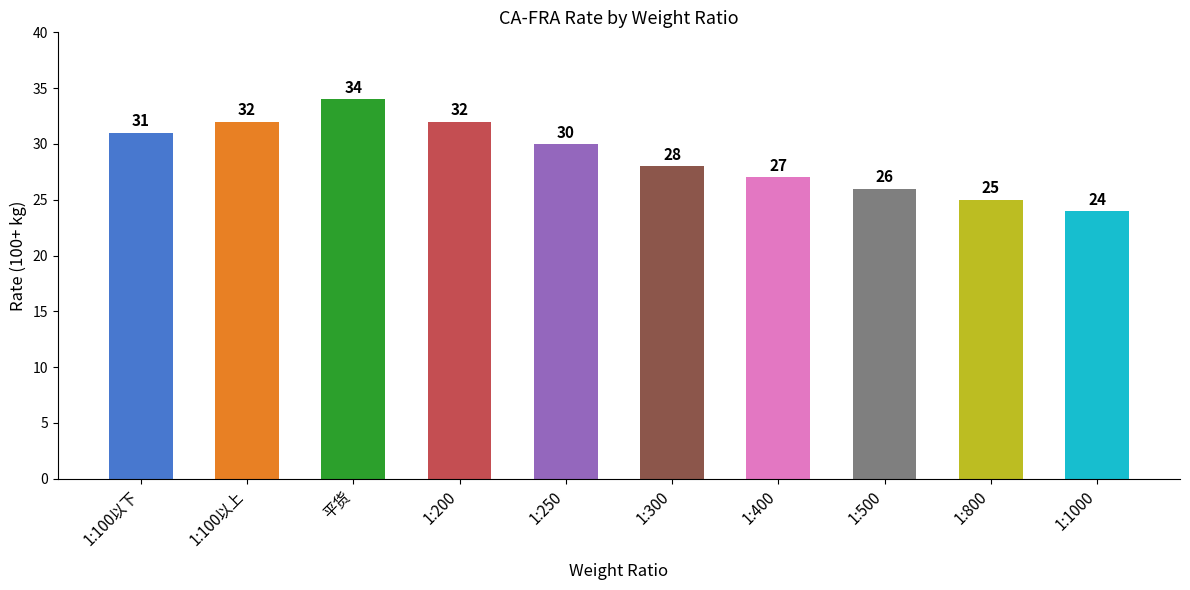

Between 1:800 and 1:100以下, which is larger?

1:100以下